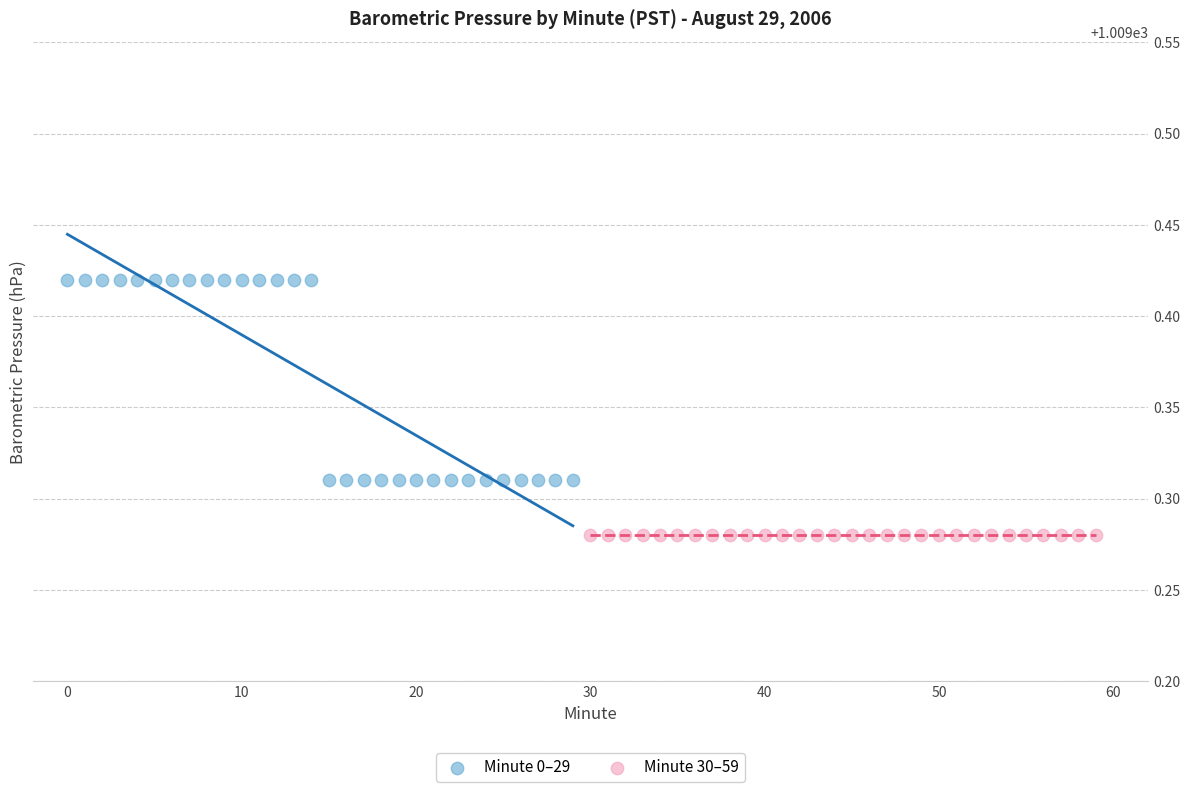

Which series reaches the maximum Y coordinate?

Minute 0–29